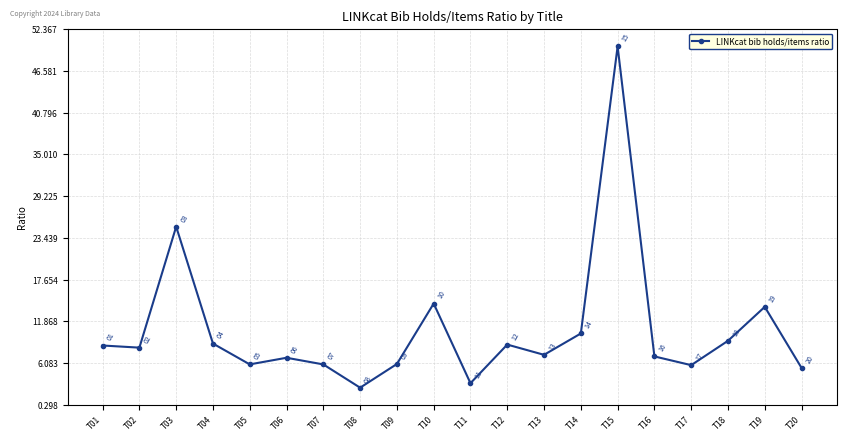

How many series are shown in this chart?

1